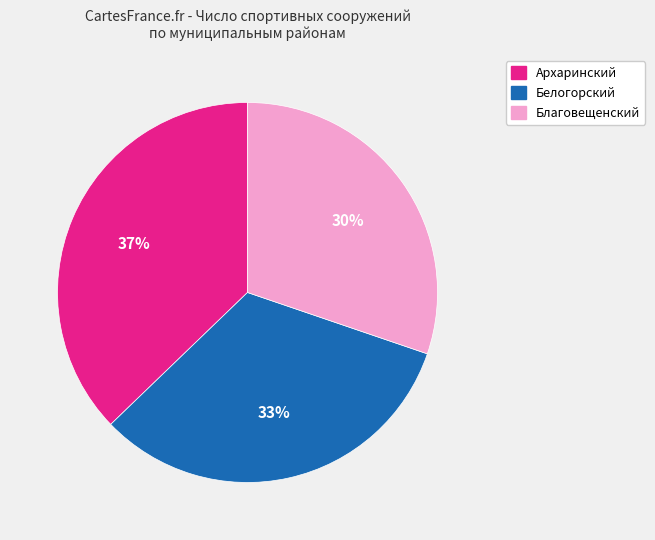

Is Благовещенский the majority of the pie?

No